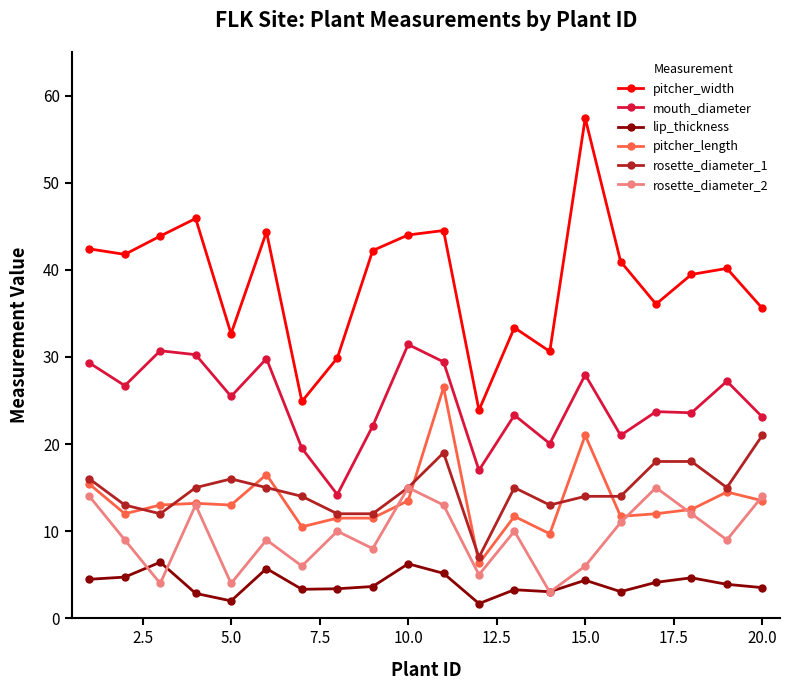

True or false: mouth_diameter has more than 0 interior local peaks.

True